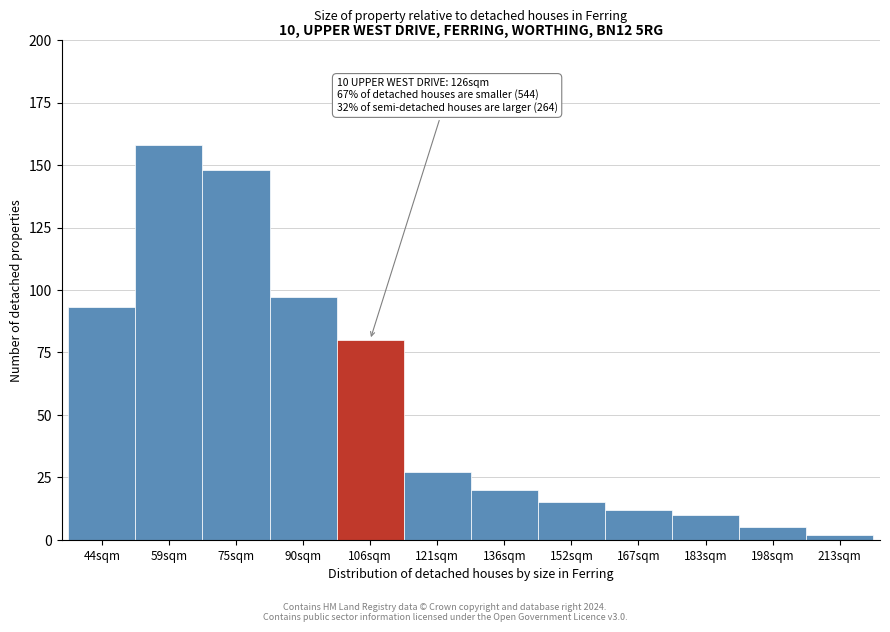

Reading right to left, extract all data points from this chart.

2	5	10	12	15	20	27	80	97	148	158	93